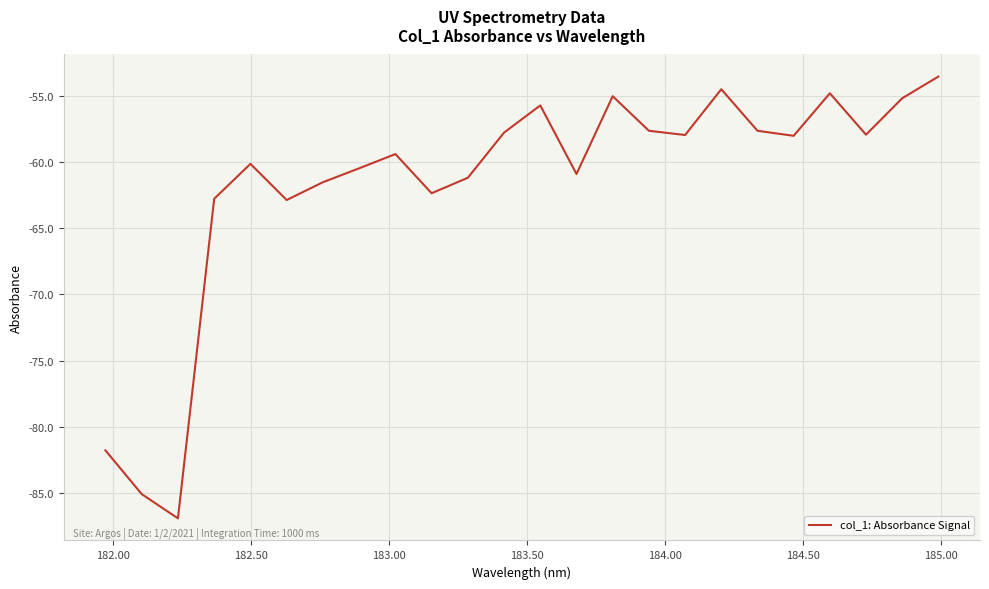

What is the minimum value shown in the chart?

-86.9